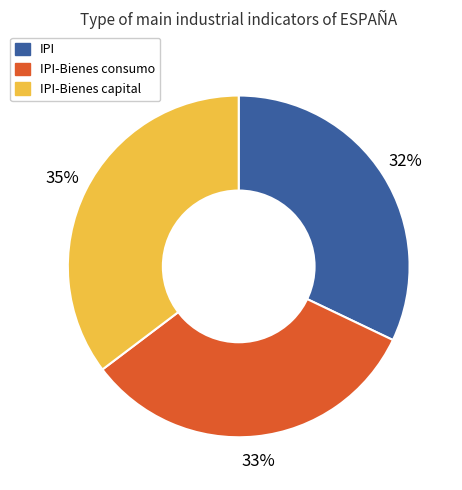

Is there a majority slice in this chart?

No